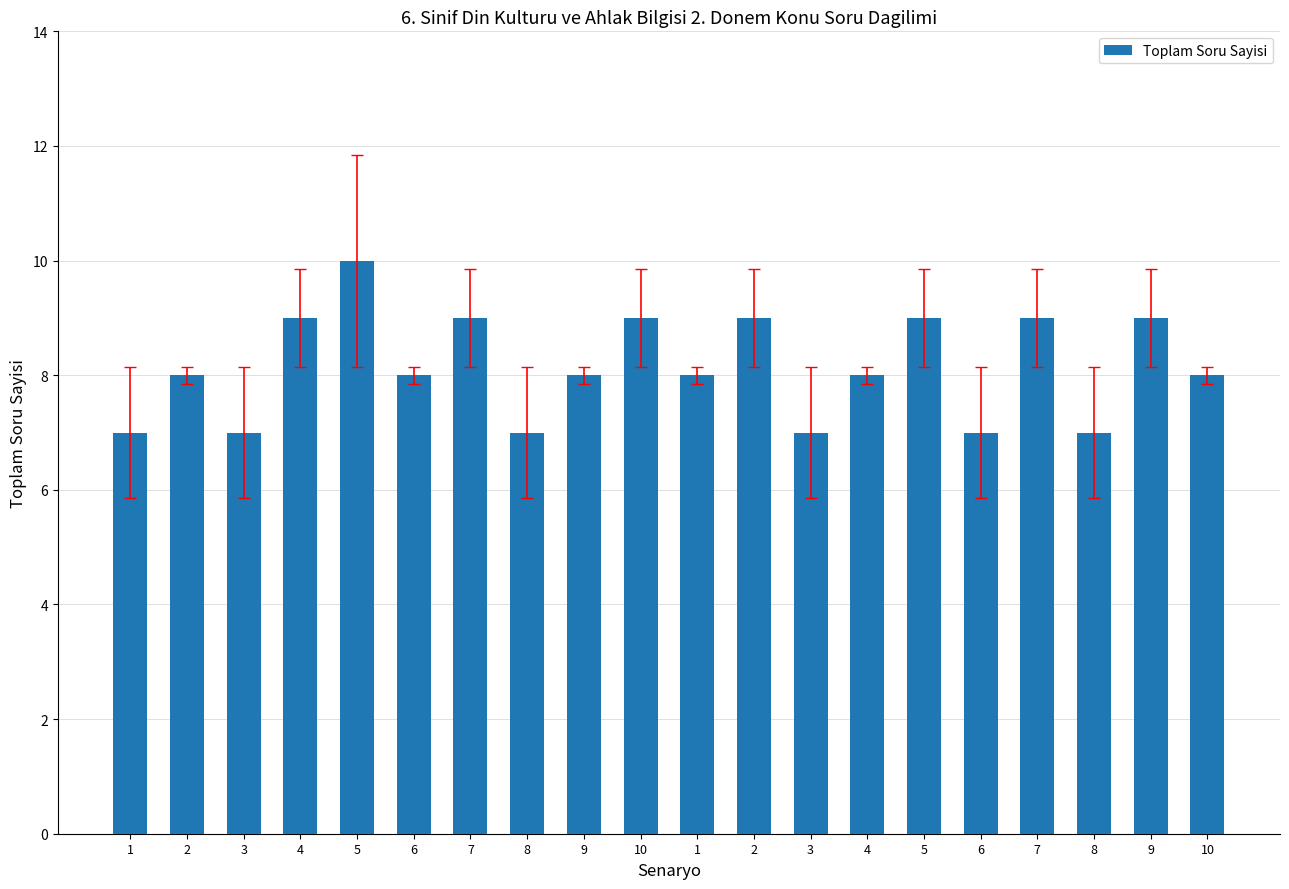

Are the bars horizontal?

No